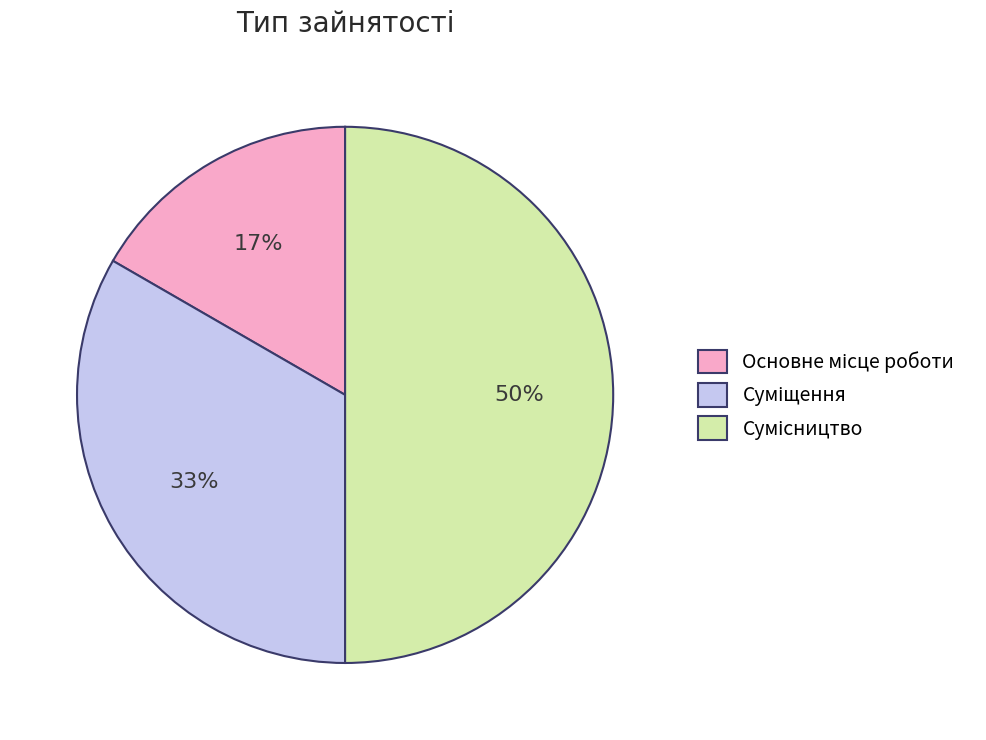

To the nearest percent, what is the average slice percentage?

33%